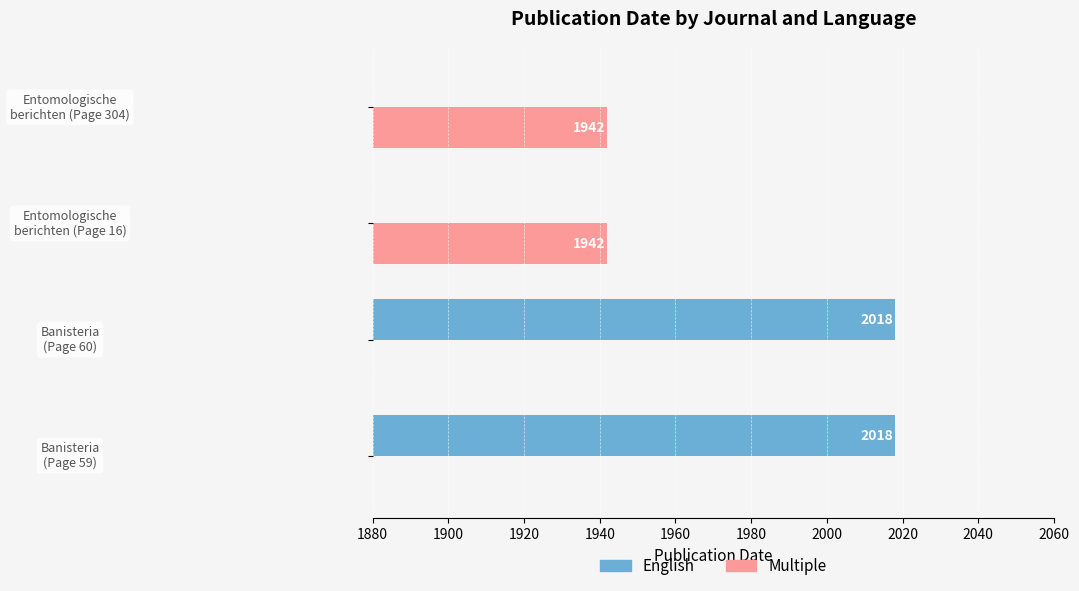

Is the value of English at 1920 greater than the value of Multiple at 1940?

No